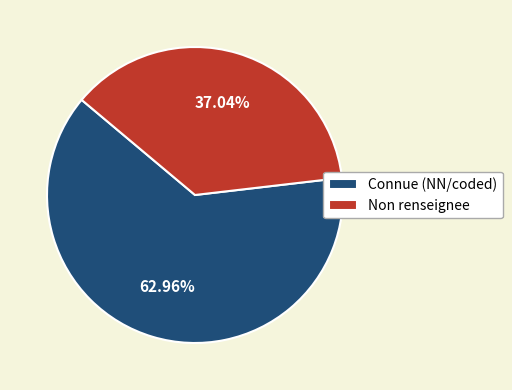

To the nearest percent, what is the average slice percentage?

50%